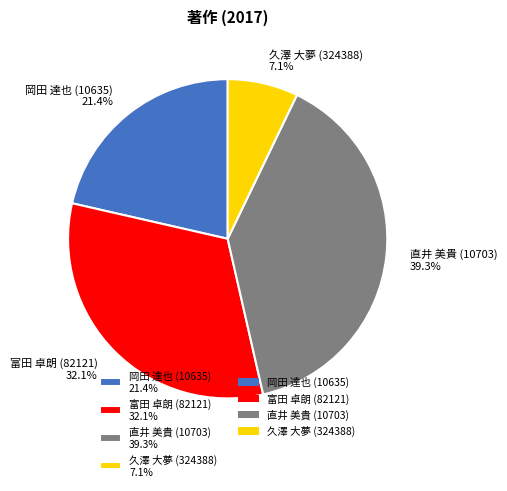

How much of the chart is everything except 久澤 大夢 (324388)?

92.9%